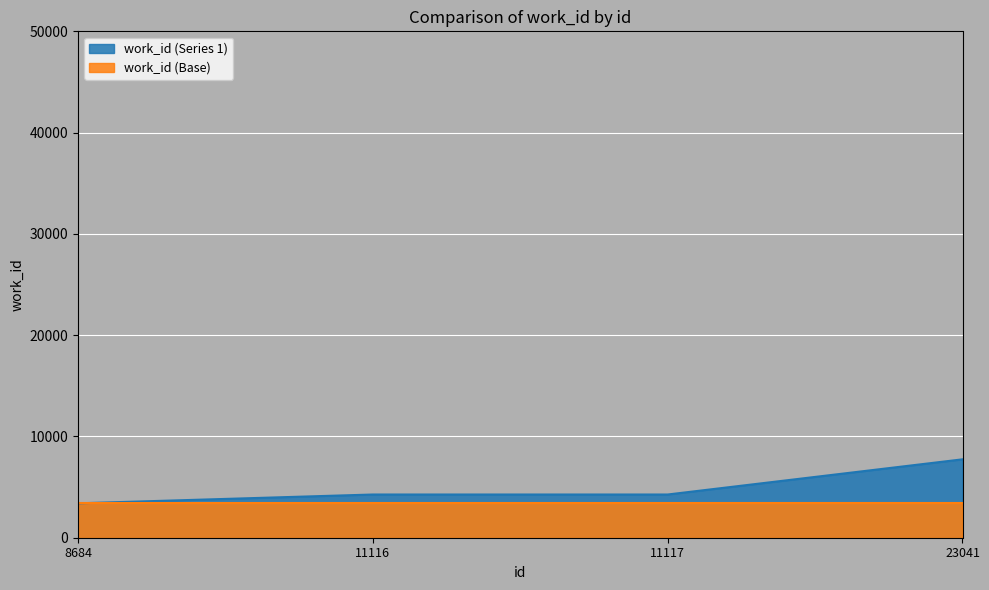

Which label corresponds to the largest value in the chart?

23041